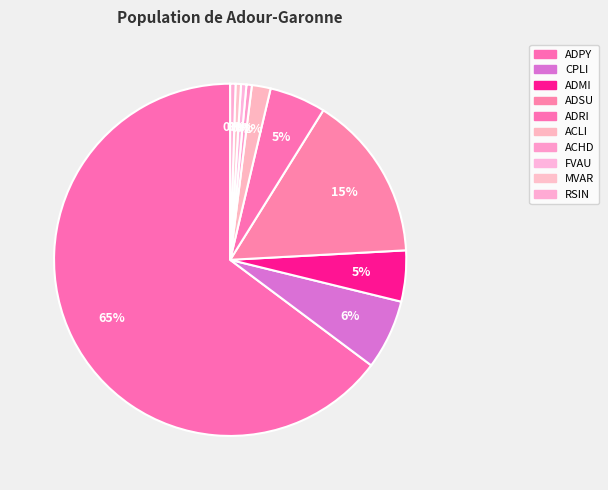

What is the majority slice?

ADPY